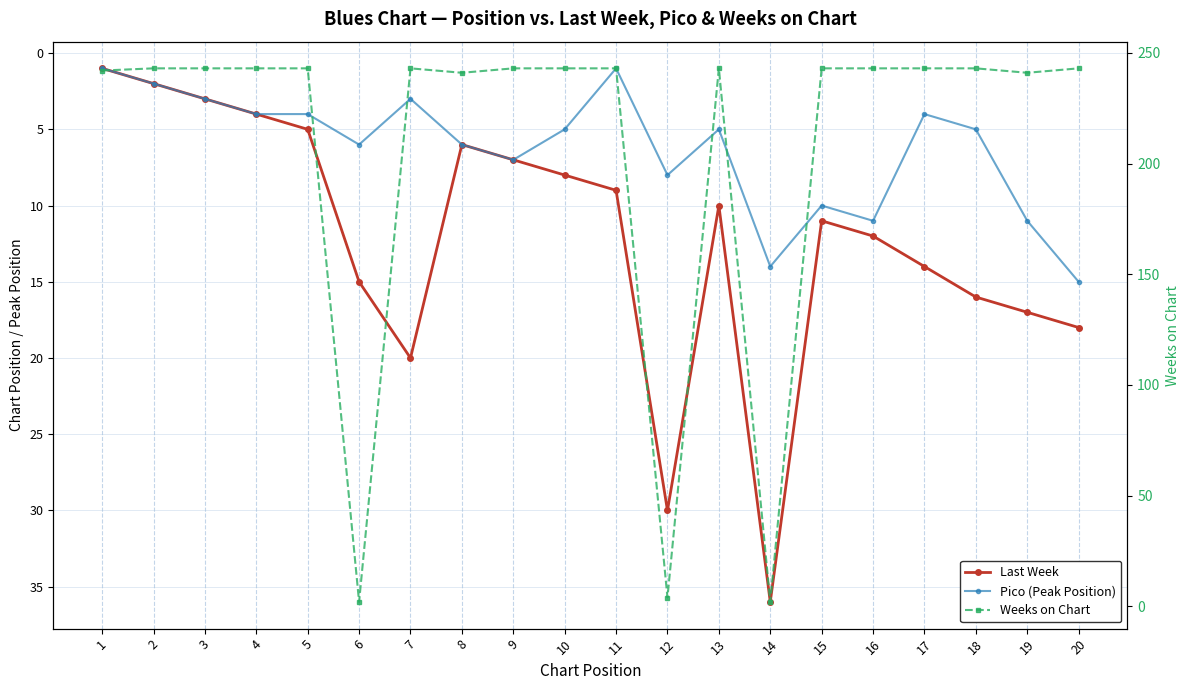

Between 12 and 2, which is larger?

12